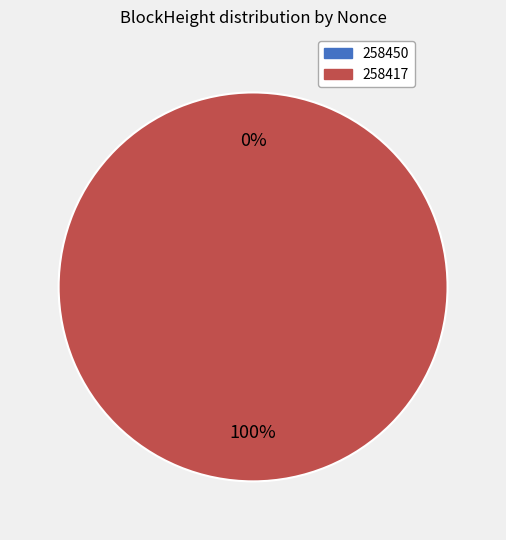

To the nearest percent, what percentage of the pie is 258417?

100%